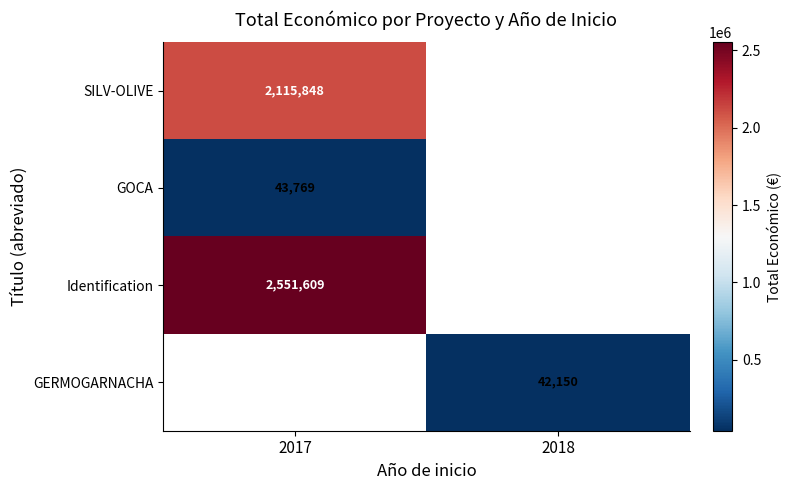

The value of SILV-OLIVE at 2017 is 3772357. True or false?

False